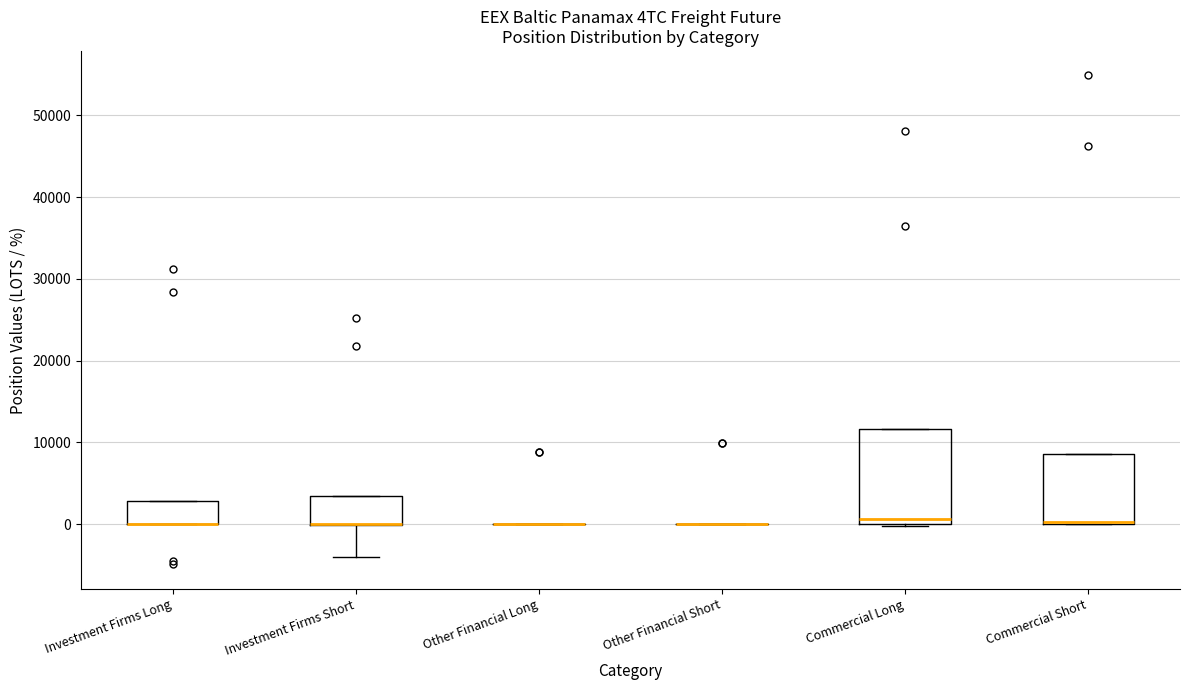

Reading left to right, transcribe this box plot: for each box, give where its median line is, the range the box spans, and where its two whiskers end, as read against the y-axis. The values are not printed on the chart, so give them approximately, as read against the axis.

Investment Firms Long: median 0 (drawn on the box's lower edge), box 0 to 3000, whiskers 0 to 3000
Investment Firms Short: median 0 (drawn on the box's lower edge), box 0 to 3000, whiskers -4000 to 3000
Other Financial Long: box collapsed to a line at 0, whiskers 0 to 0
Other Financial Short: box collapsed to a line at 0, whiskers 0 to 0
Commercial Long: median 1000, box 0 to 12000, whiskers 0 to 12000
Commercial Short: median 0 (drawn on the box's lower edge), box 0 to 9000, whiskers 0 to 9000